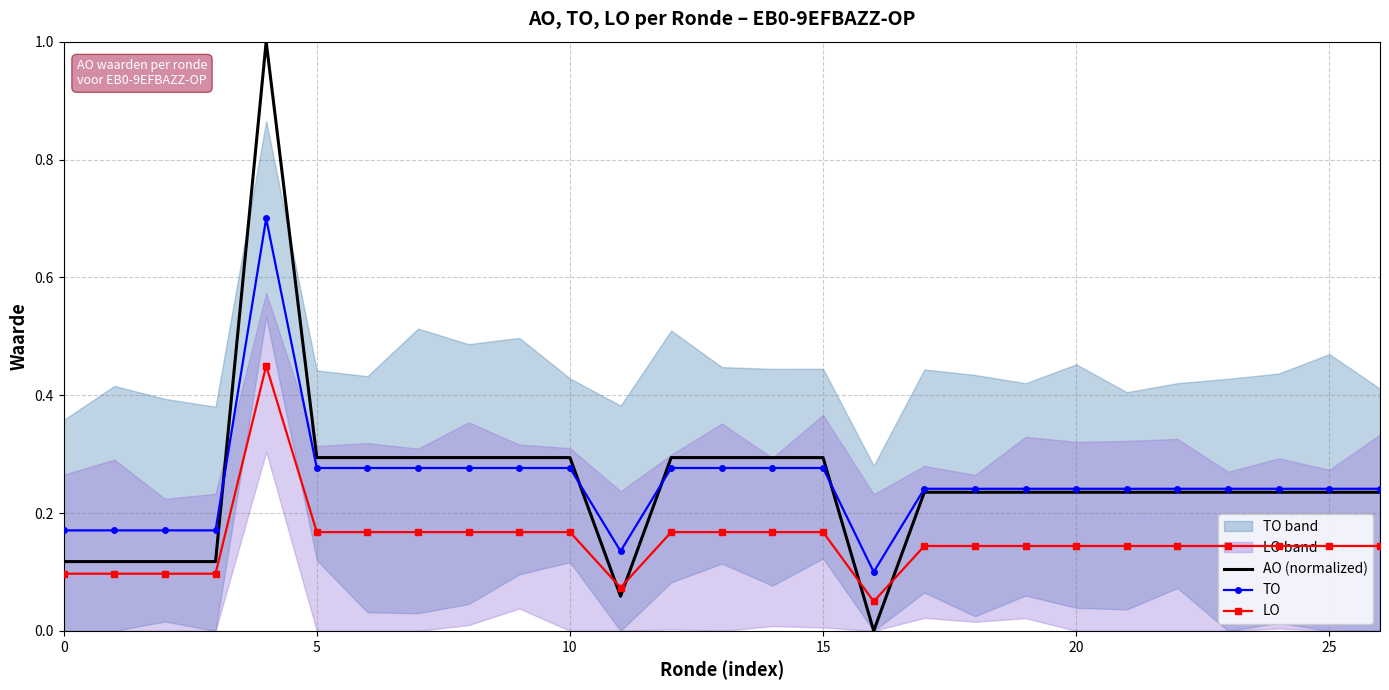

Rank the series by their maximum value, from highest to lowest.

AO (normalized), TO, LO